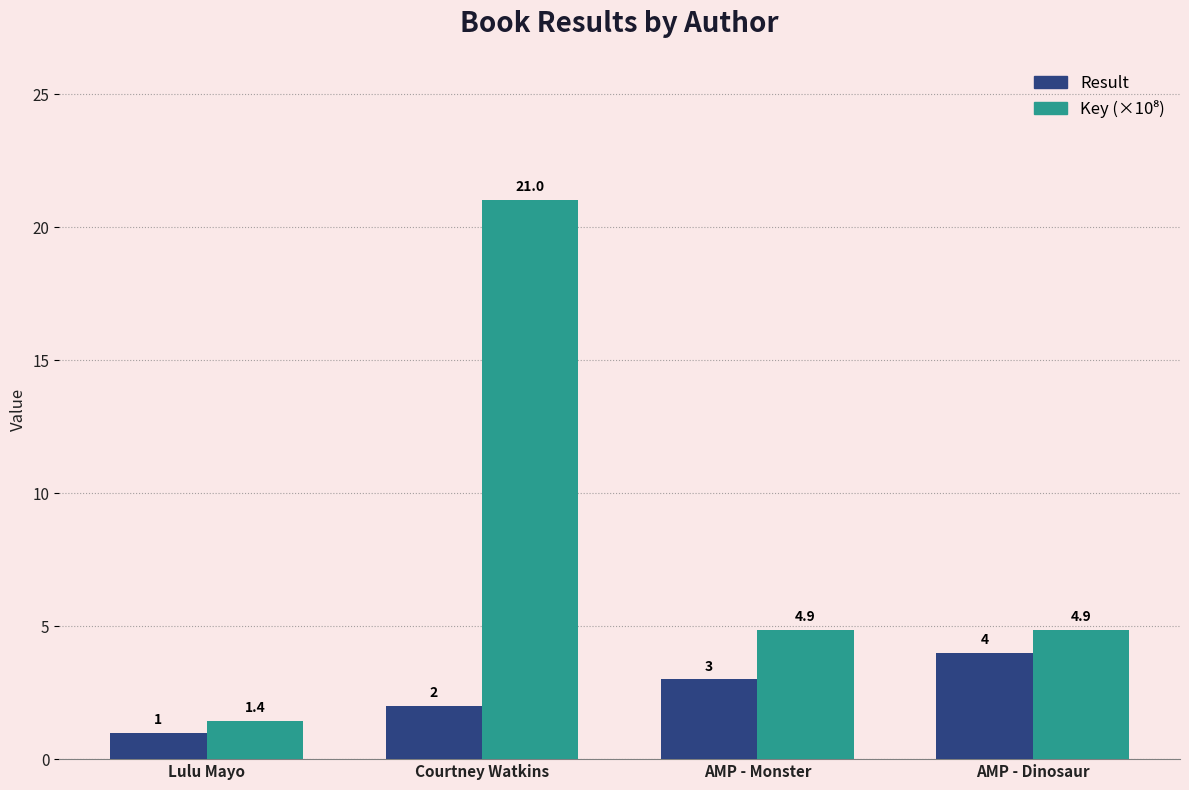

Count the Result values in the range 2 to 4.

3